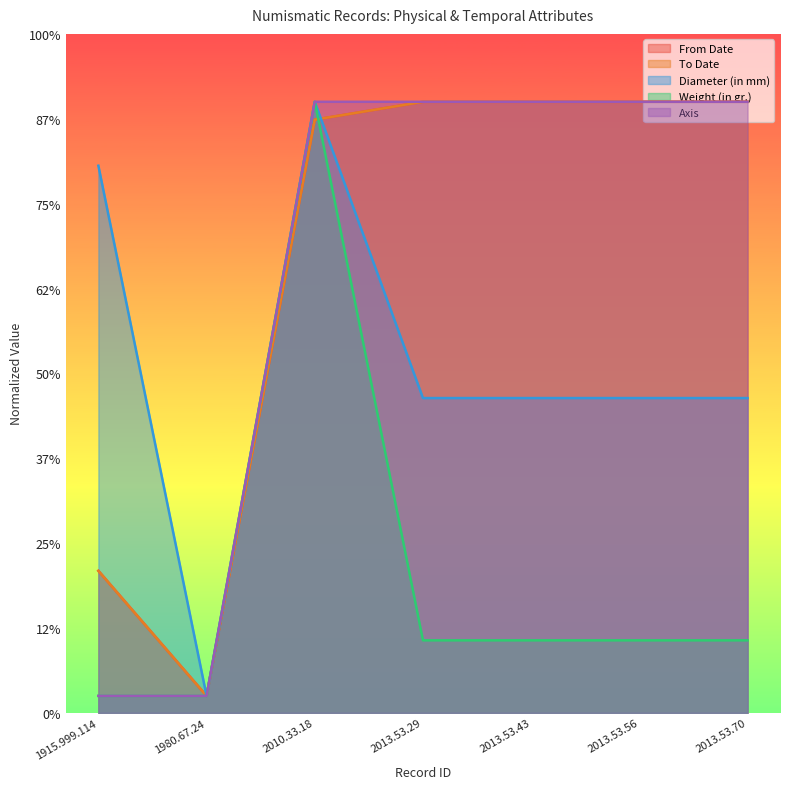

Between which two adjacent categories do To Date and Diameter (in mm) first intersect?

2010.33.18 and 2013.53.29